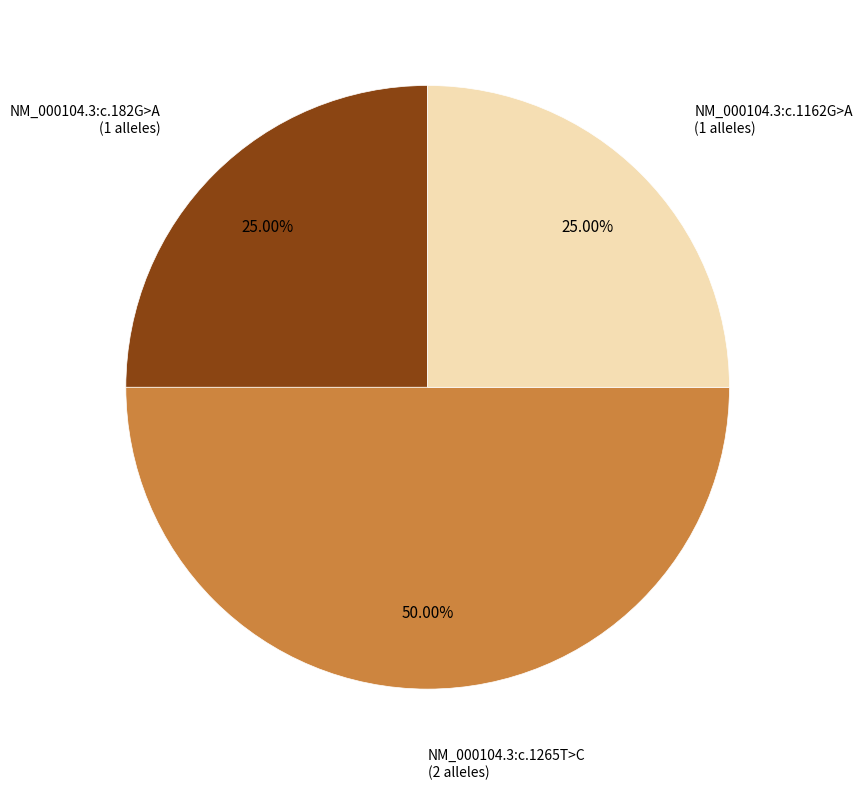

What percentage is the NM_000104.3:c.1162G>A slice, to the nearest percent?

25%